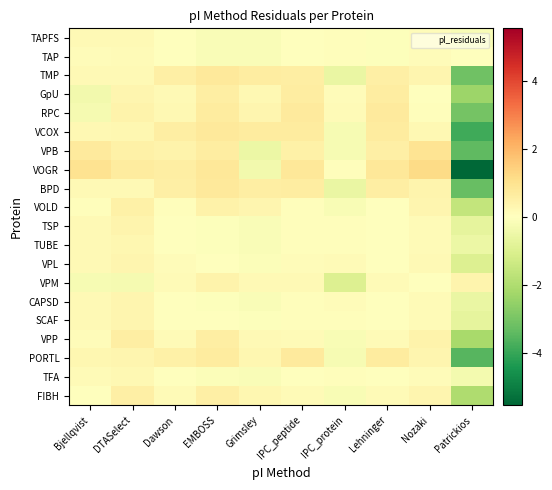

What is the total value across all series at Lehninger?

5.5